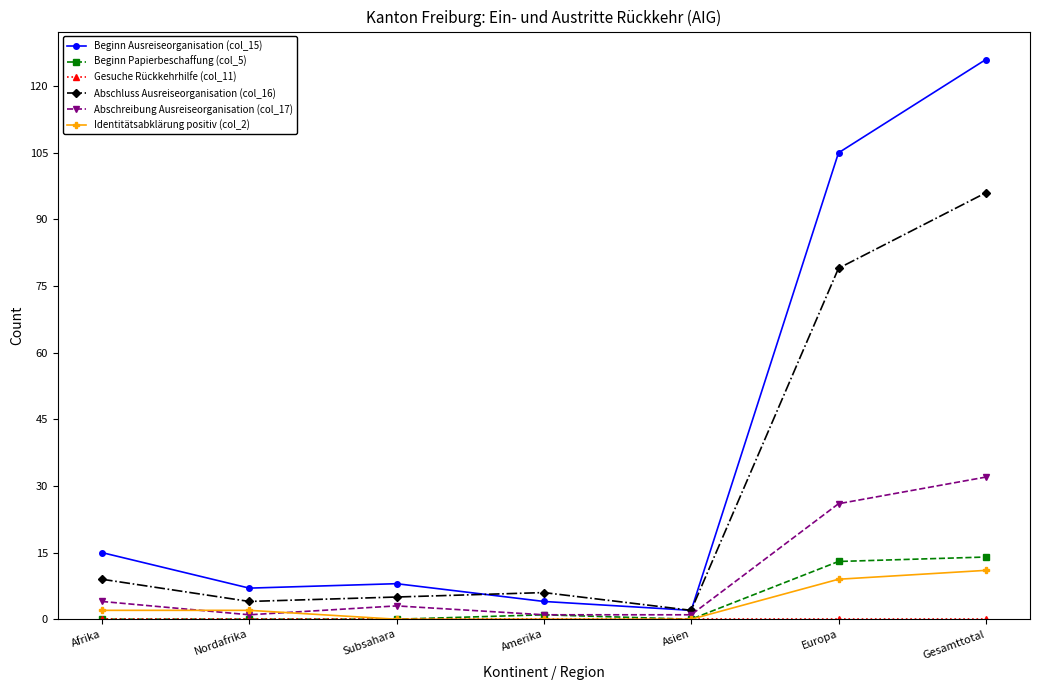

What is the label of the 3rd point from the left?

Subsahara